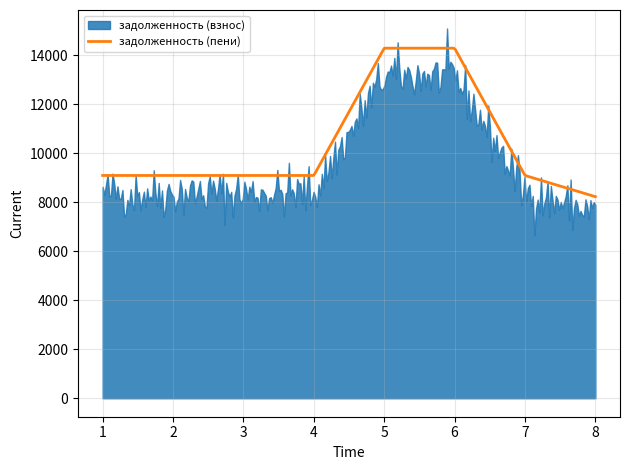

Which category has the lowest value across all series?

8